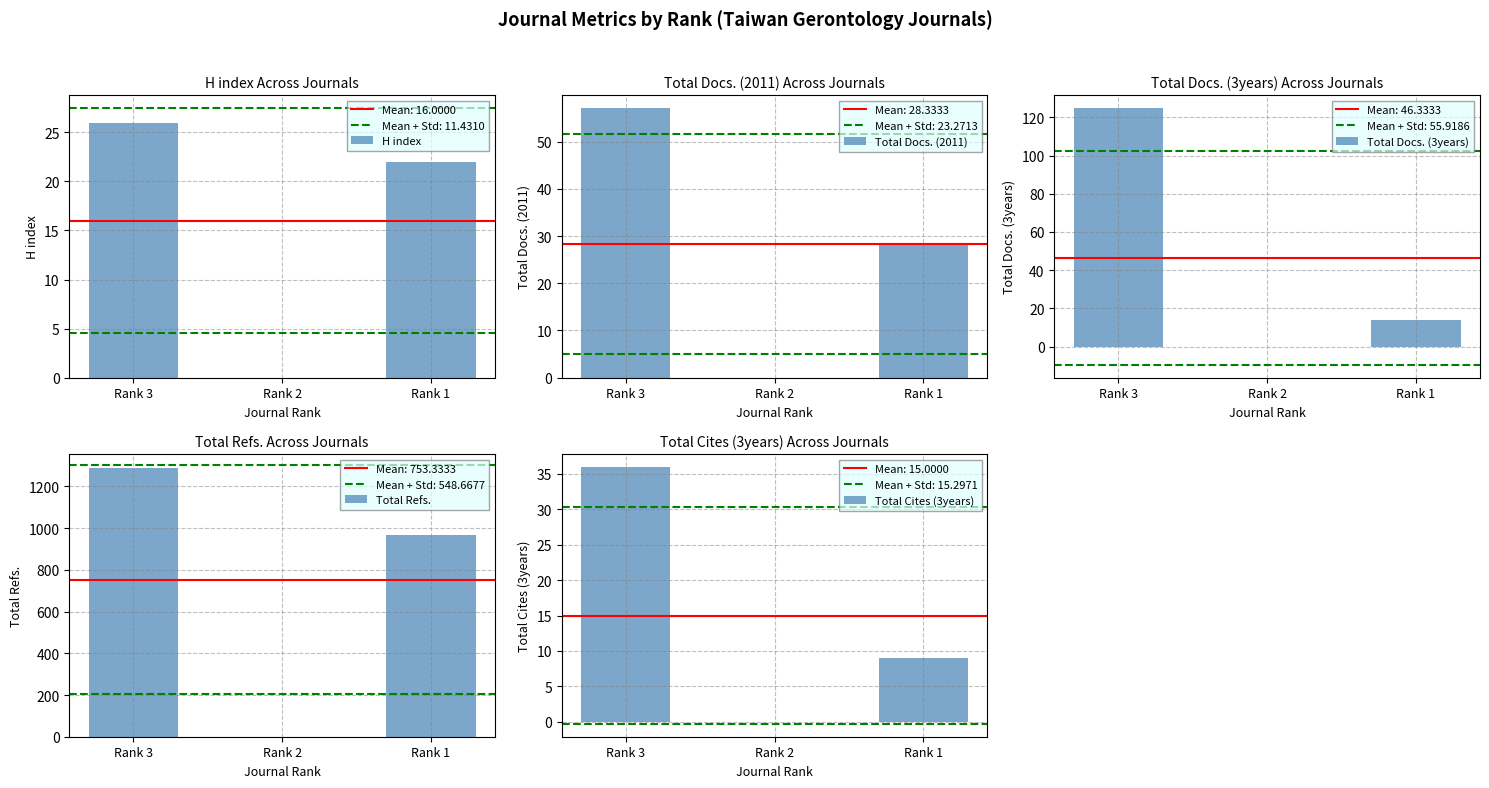

Where does the Total Docs. (3years) series first go above 14?

Rank 3